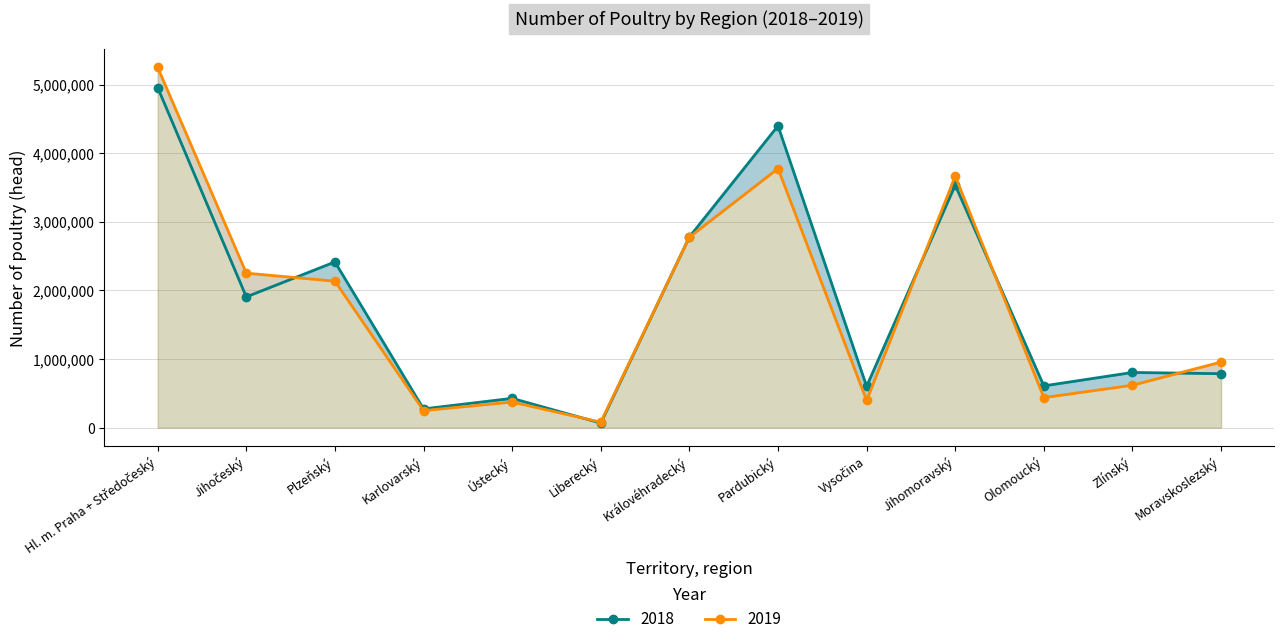

Which series ends up on top after the final intersection of 2018 and 2019?

2019